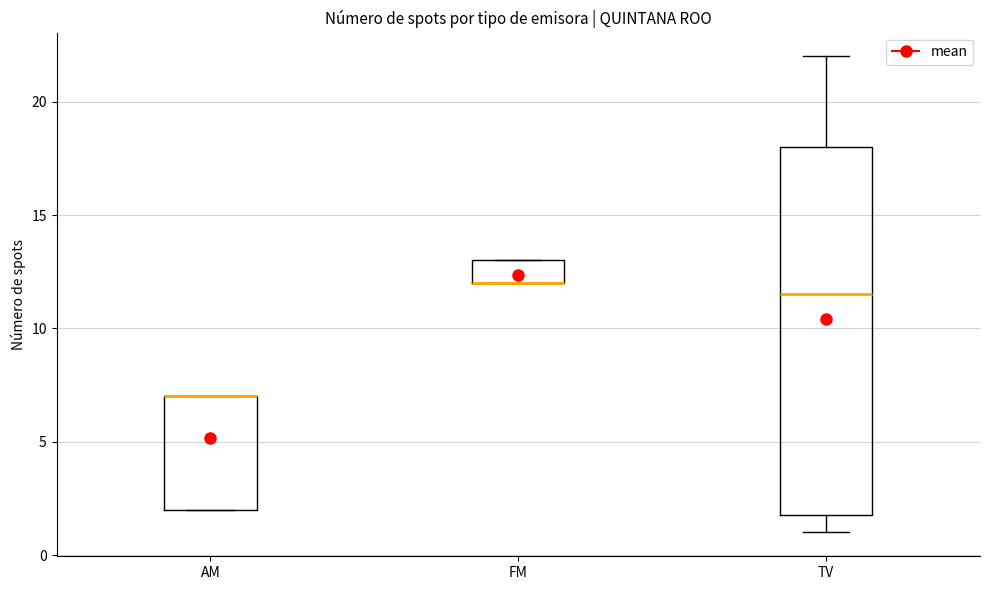

Reading left to right, read every box against the y-axis: the position of its median line, the range the box covers, and the ends of its whiskers. The values are not printed on the chart, so give them approximately, as read against the axis.

AM: median 7.0 (drawn on the box's upper edge), box 2.0 to 7.0, whiskers 2.0 to 7.0
FM: median 12.0 (drawn on the box's lower edge), box 12.0 to 13.0, whiskers 12.0 to 13.0
TV: median 11.5, box 2.0 to 18.0, whiskers 1.0 to 22.0